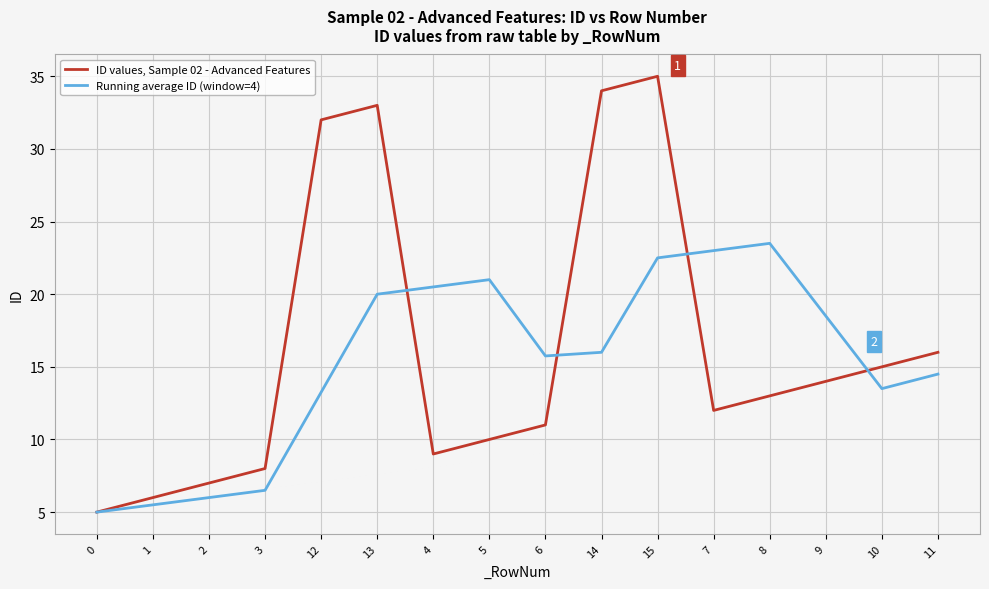

True or false: Running average ID (window=4) and ID values, Sample 02 - Advanced Features cross at least once.

True